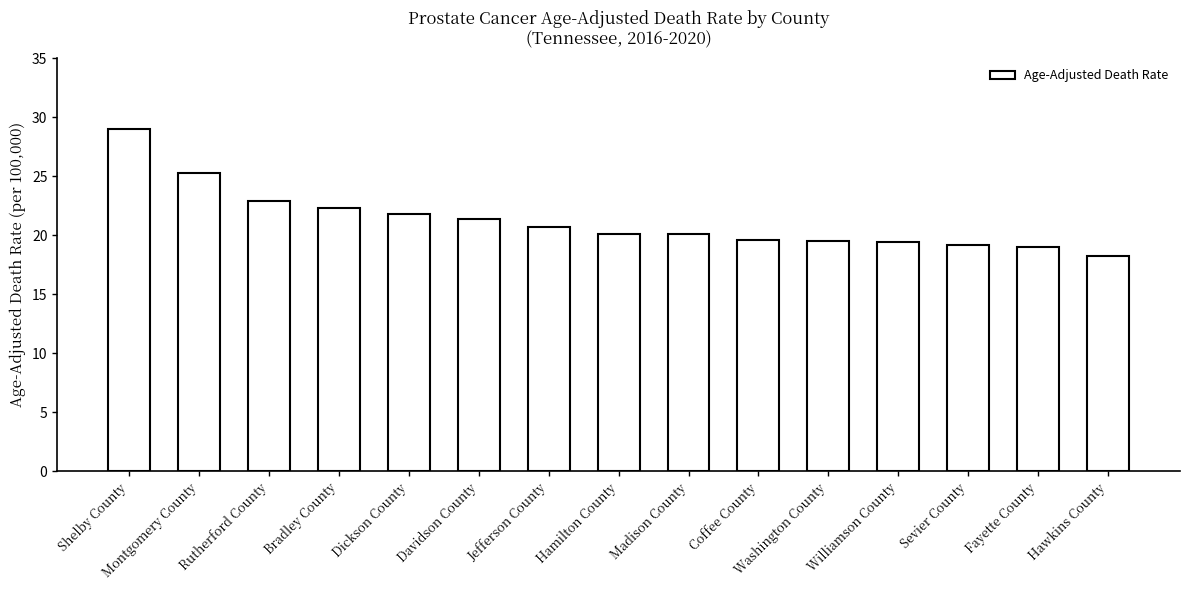

What is the approximate value at Jefferson County?

20.7